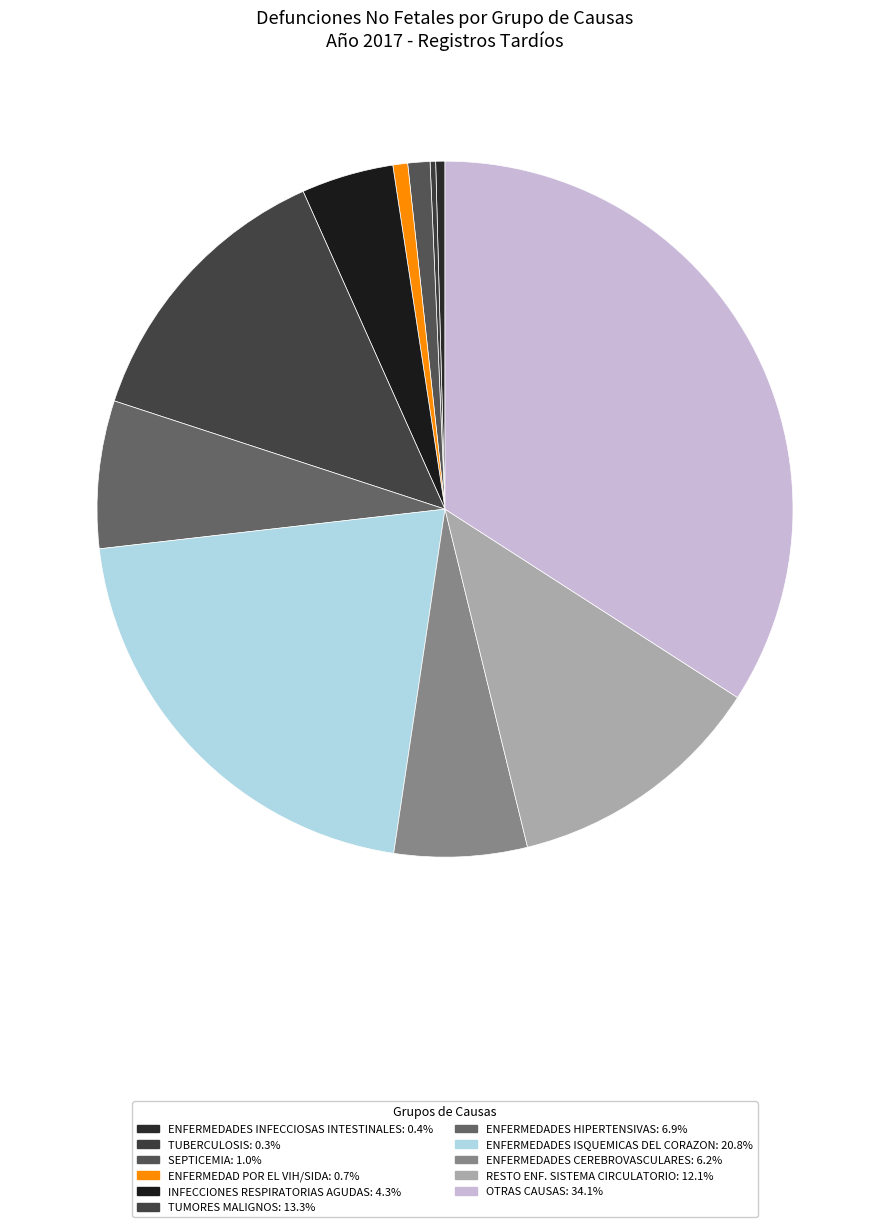

Rank the categories by value from highest to lowest.

OTRAS CAUSAS, ENFERMEDADES ISQUEMICAS DEL CORAZON, TUMORES MALIGNOS, RESTO ENF. SISTEMA CIRCULATORIO, ENFERMEDADES HIPERTENSIVAS, ENFERMEDADES CEREBROVASCULARES, INFECCIONES RESPIRATORIAS AGUDAS, SEPTICEMIA, ENFERMEDAD POR EL VIH/SIDA, ENFERMEDADES INFECCIOSAS INTESTINALES, TUBERCULOSIS